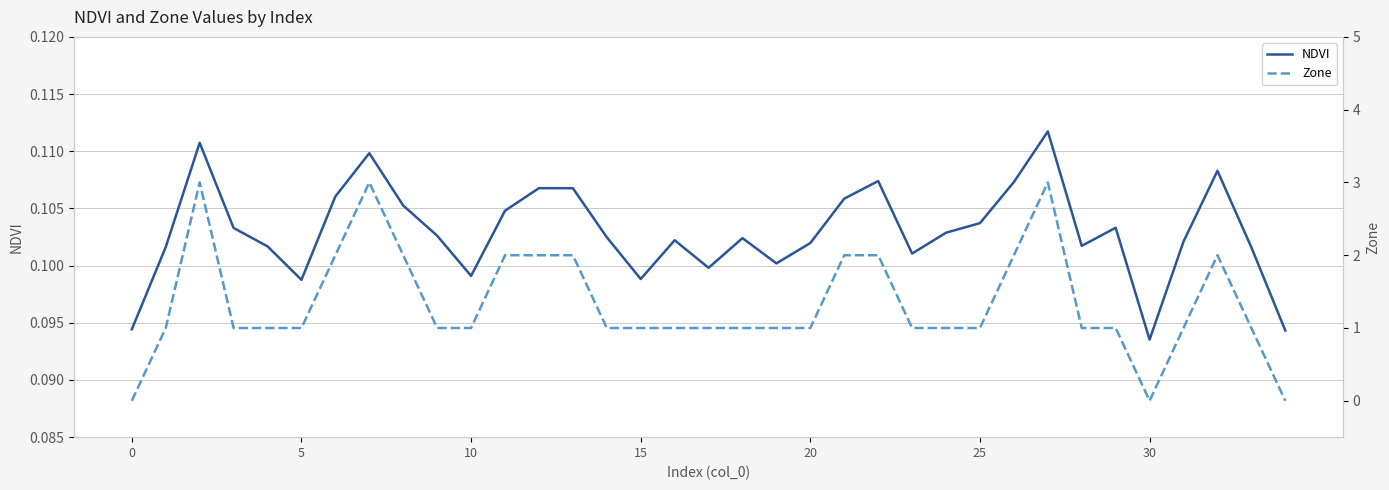

At which category is the sum across all series the highest?

27